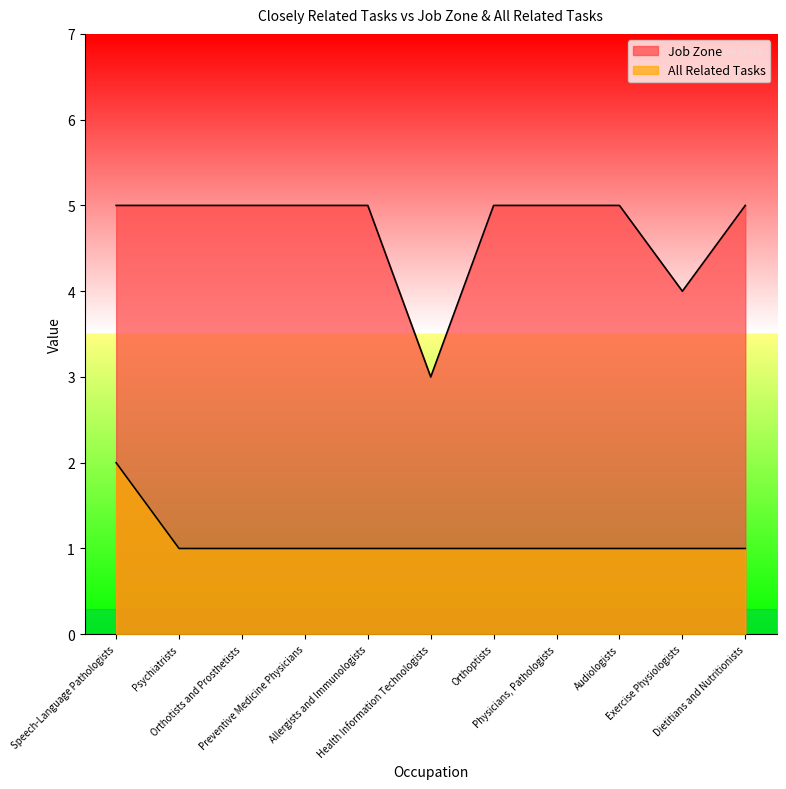

At which category is the sum across all series the highest?

Speech-Language Pathologists